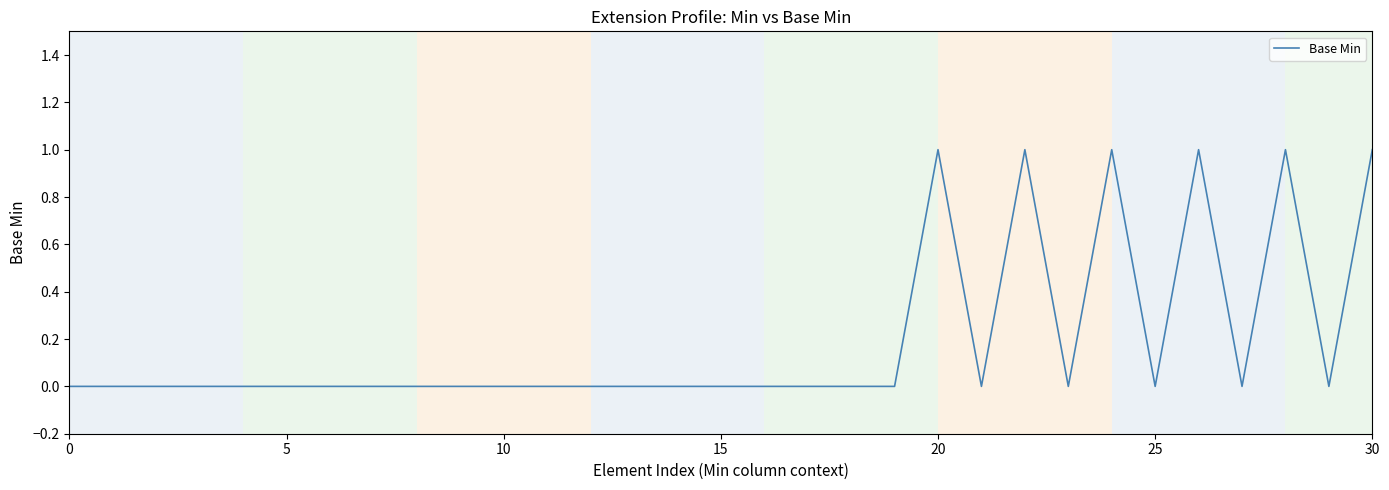

How many lines are shown in the chart?

1